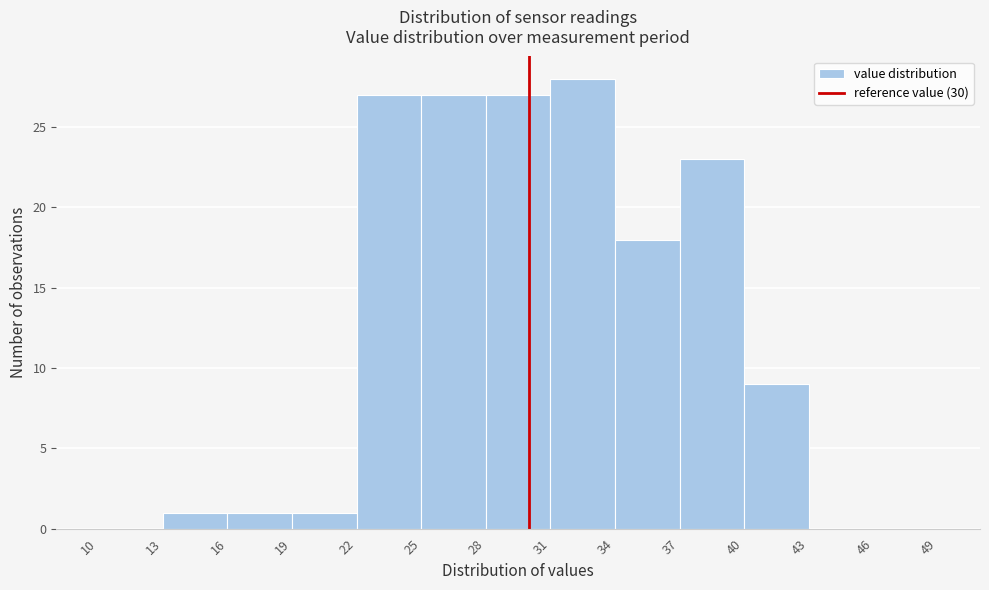

Which range on the x-axis has the tallest bar?

31 to 34